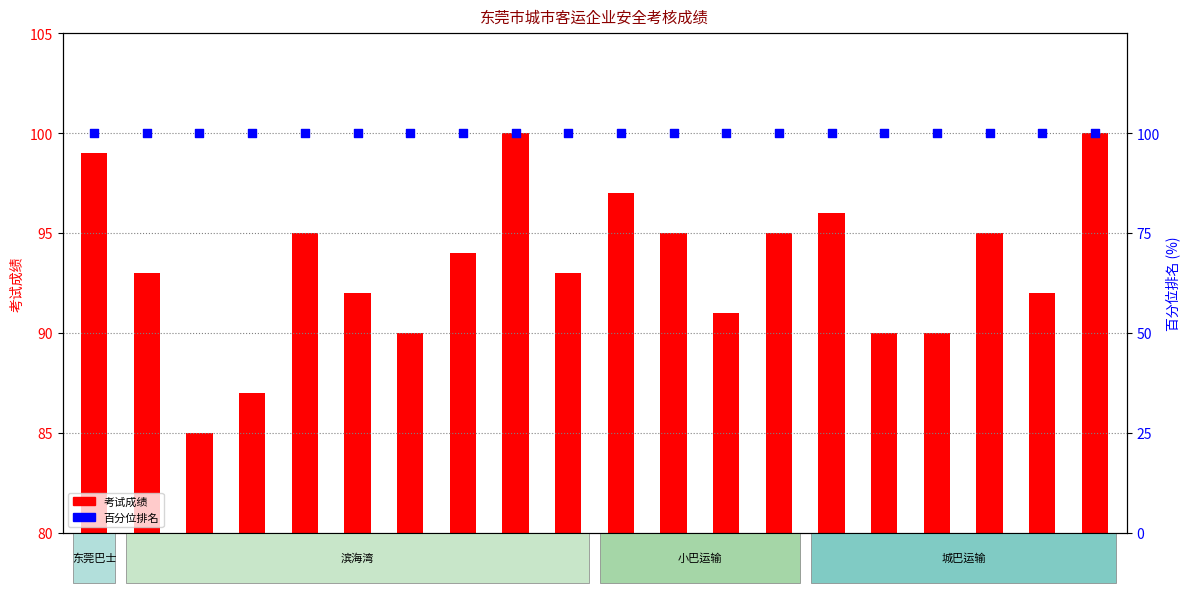

Which series has the largest Y range (max minus min)?

考试成绩